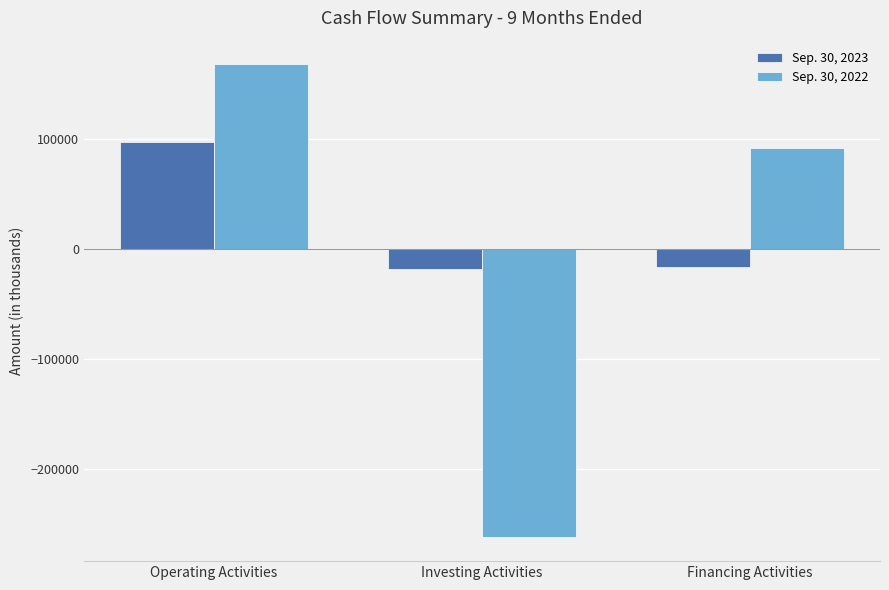

Which series has the largest total across all categories?

Sep. 30, 2023